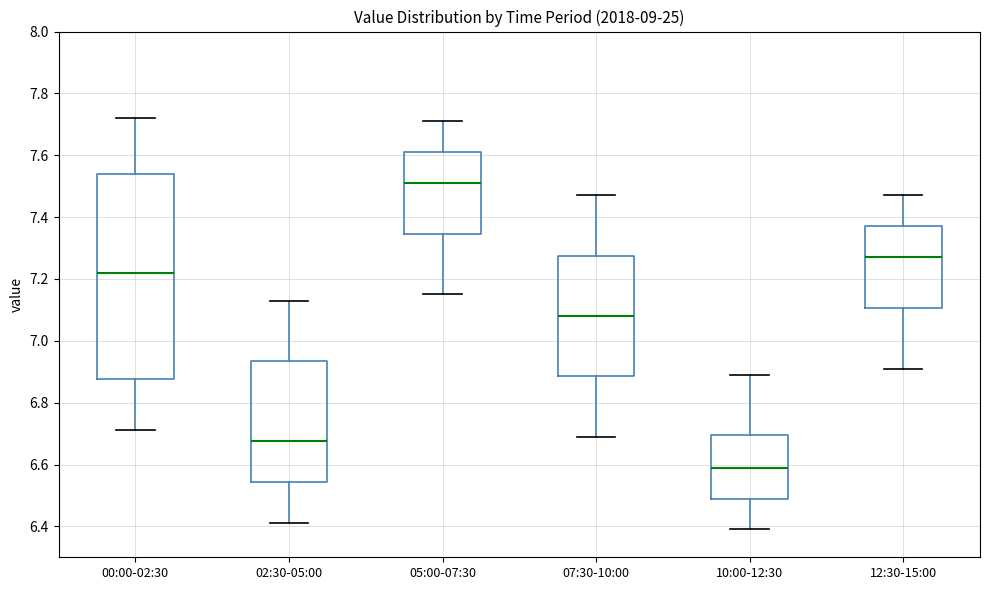

Where does the upper whisker of the box for 02:30-05:00 end on the y-axis? The values are not printed on the chart, so give them approximately, as read against the axis.

7.14